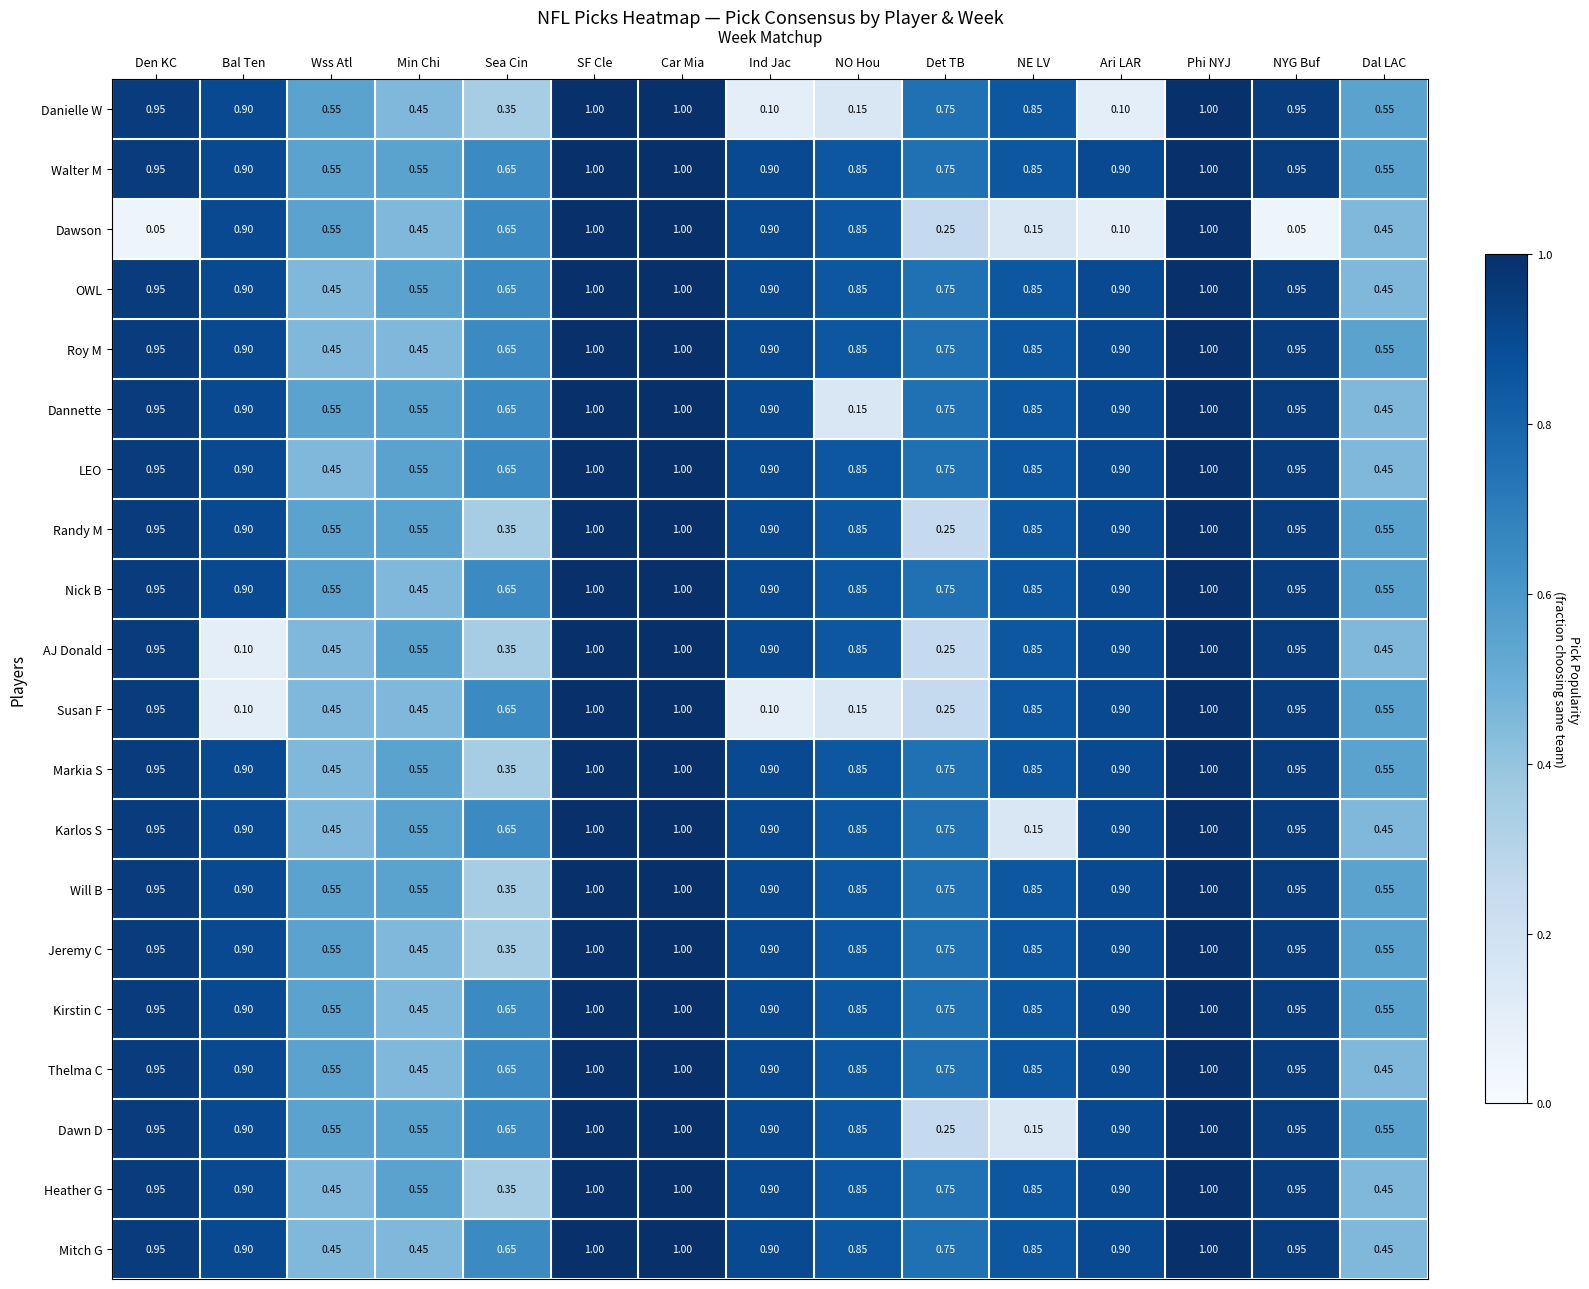

How many data points does each series have?

15